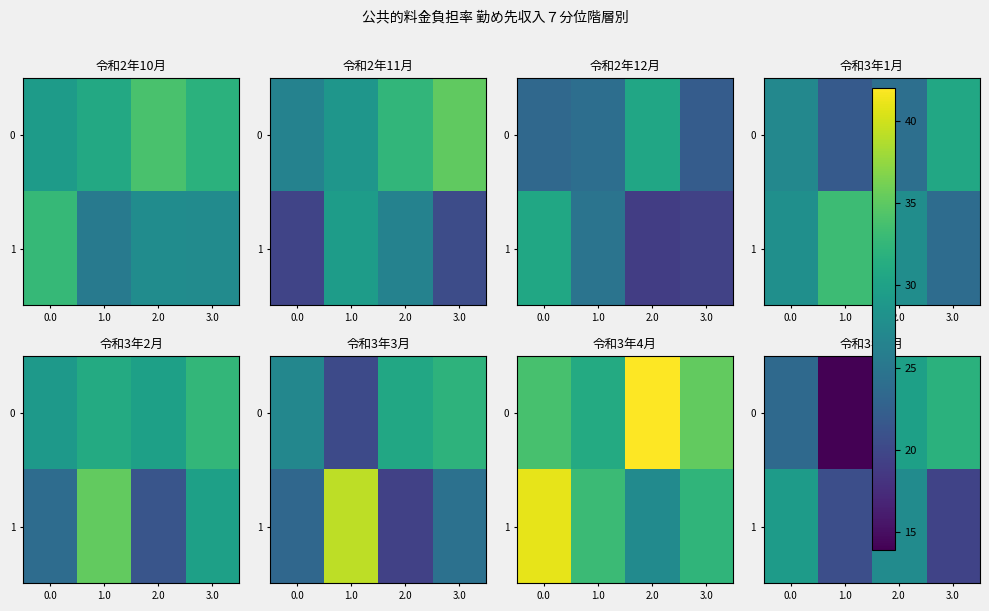

What is the sum of the 1 values at 1.0 and 2.0?

48.1